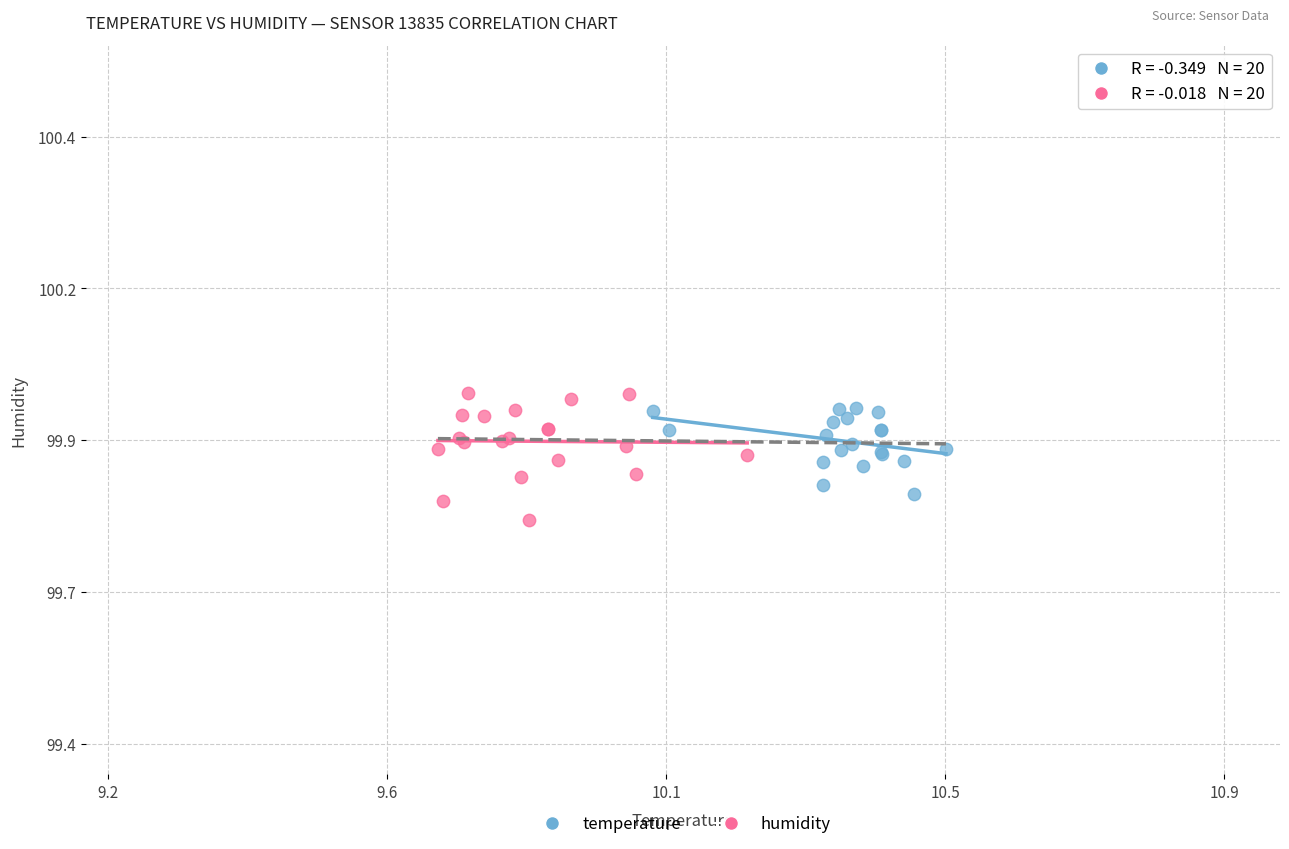

Which series reaches the maximum Y coordinate?

humidity